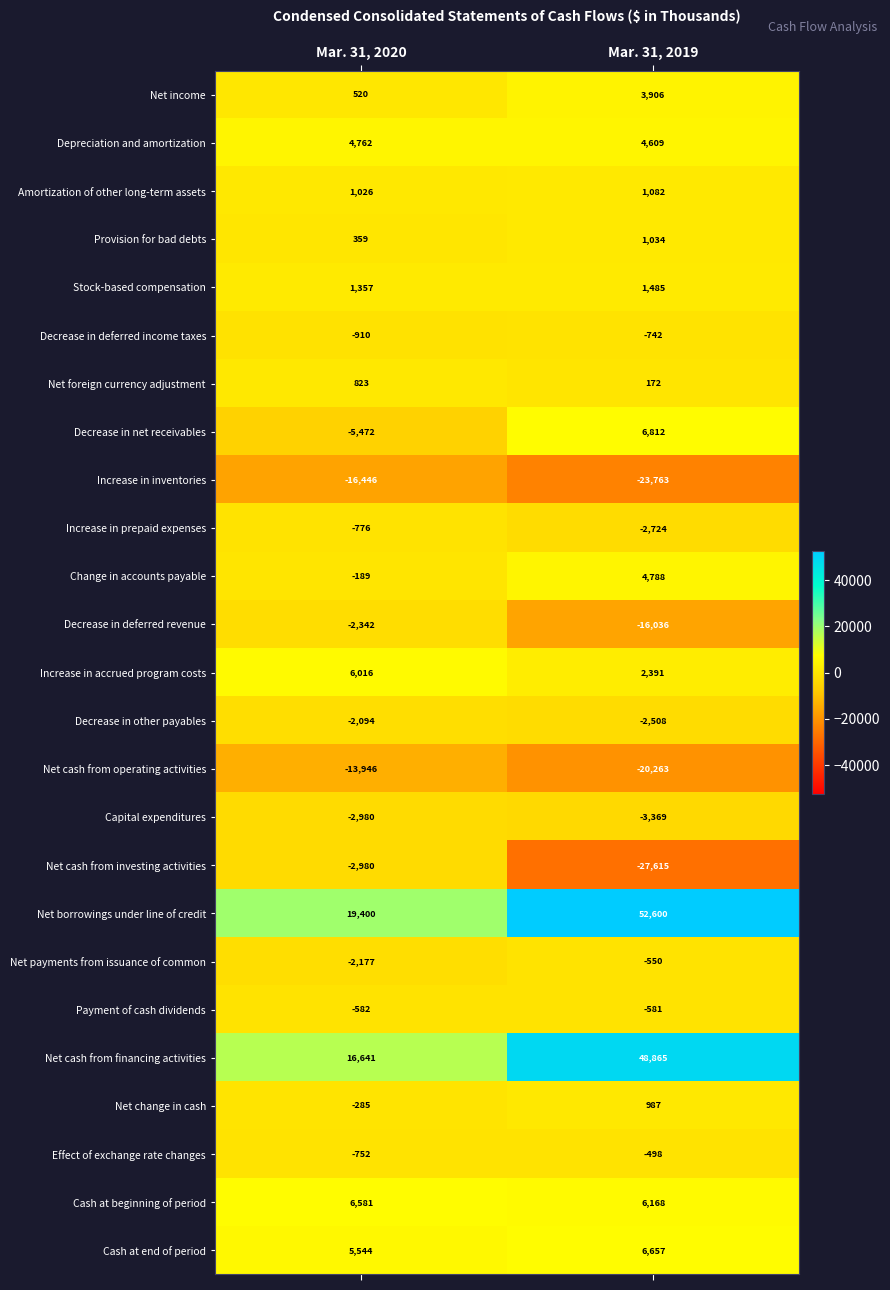

The Capital expenditures series shows -2065 at Mar. 31, 2019. True or false?

False